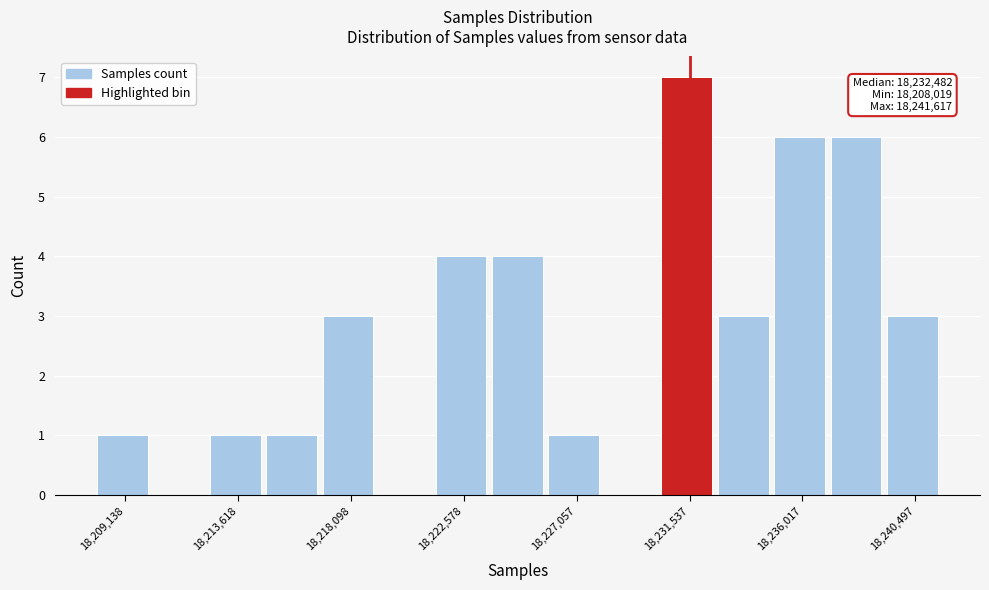

Which range on the x-axis has the tallest bar?

18230500 to 18232500